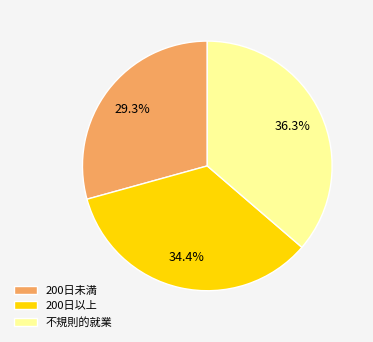

To the nearest percent, what portion does 200日以上 represent?

34%